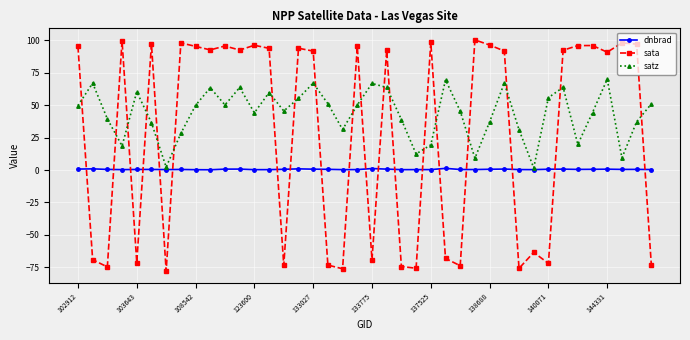

What is the smallest value displayed?

-77.8